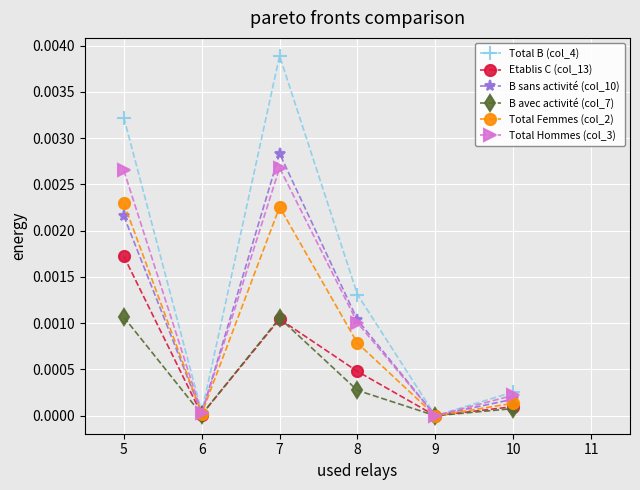

In Total Hommes (col_3), how many points are higher than both neighbors (excluding endpoints)?

1